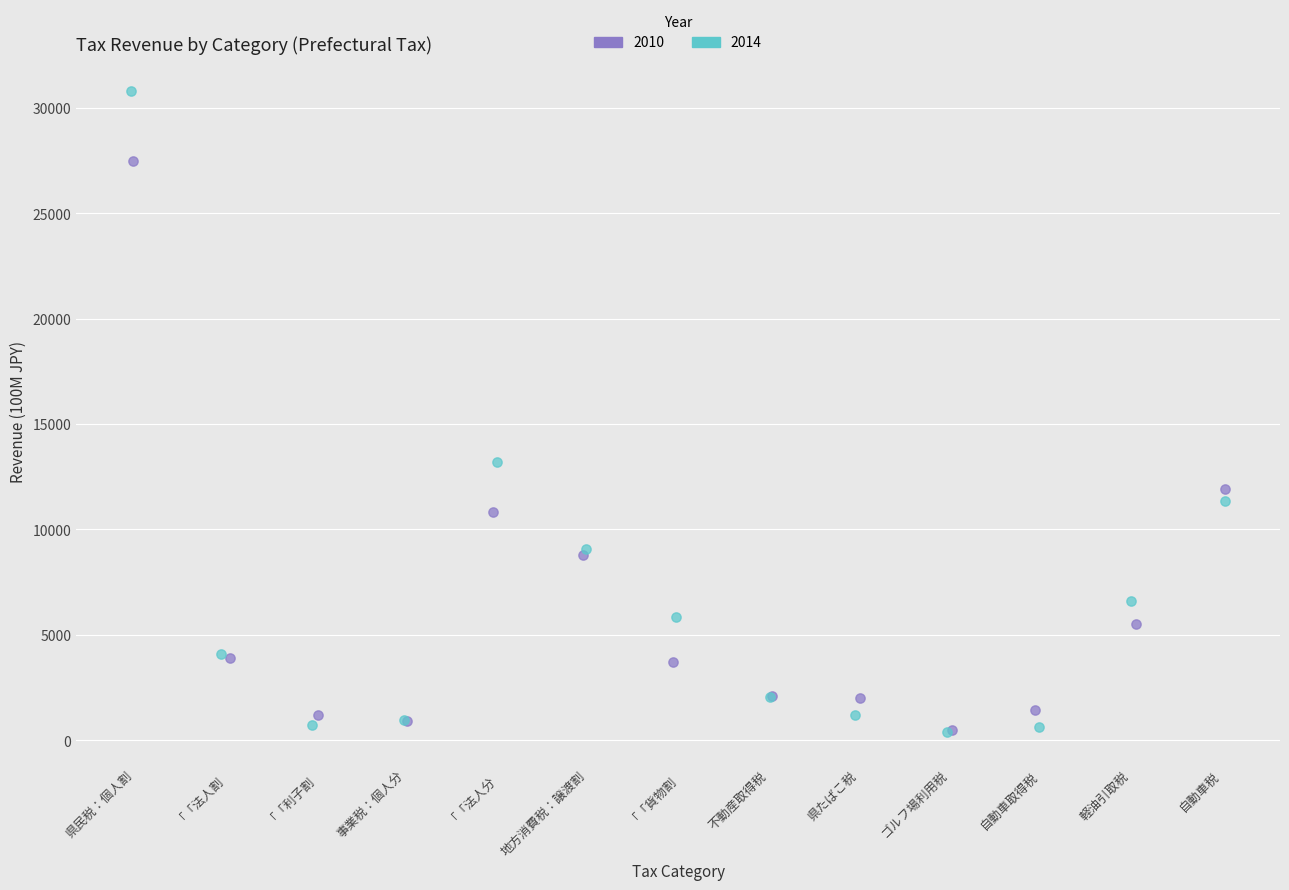

Which series reaches the maximum Y coordinate?

2014